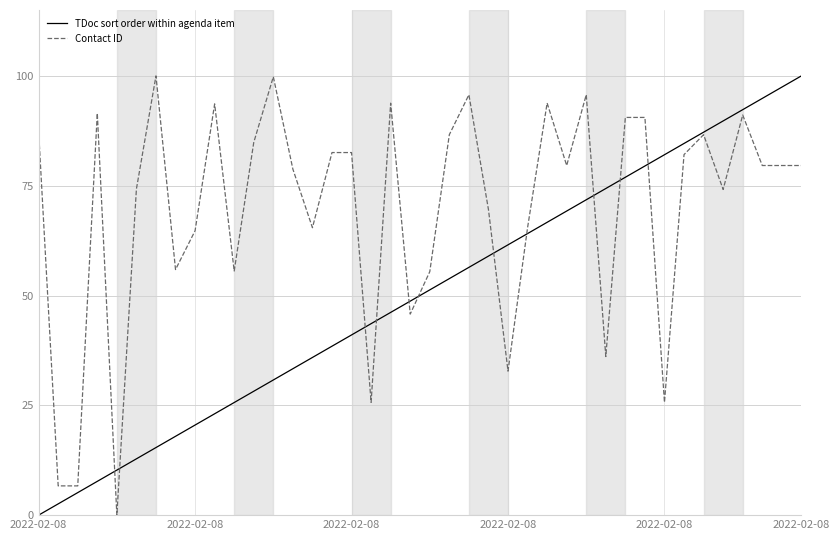

Rank the series by their average value, from highest to lowest.

Contact ID, TDoc sort order within agenda item